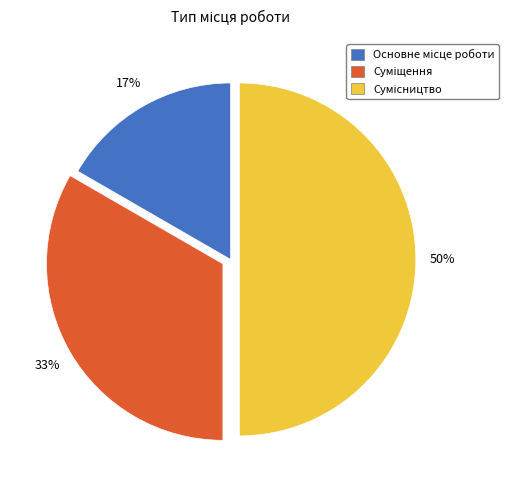

To the nearest percent, what is the difference between the largest and smallest slice percentages?

33%